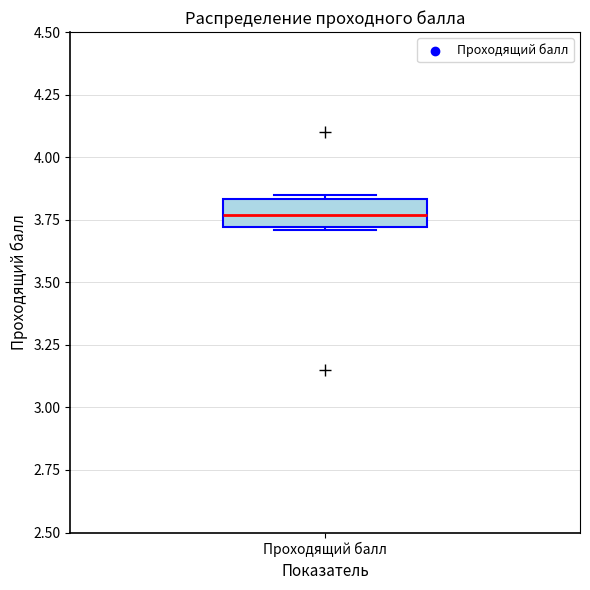

Transcribe this box plot: give where the median line is, the range the box spans, and where the two whiskers end, as read against the y-axis. The values are not printed on the chart, so give them approximately, as read against the axis.

median 3.75, box 3.70 to 3.85, whiskers 3.70 to 3.85 (just above the box's upper edge)